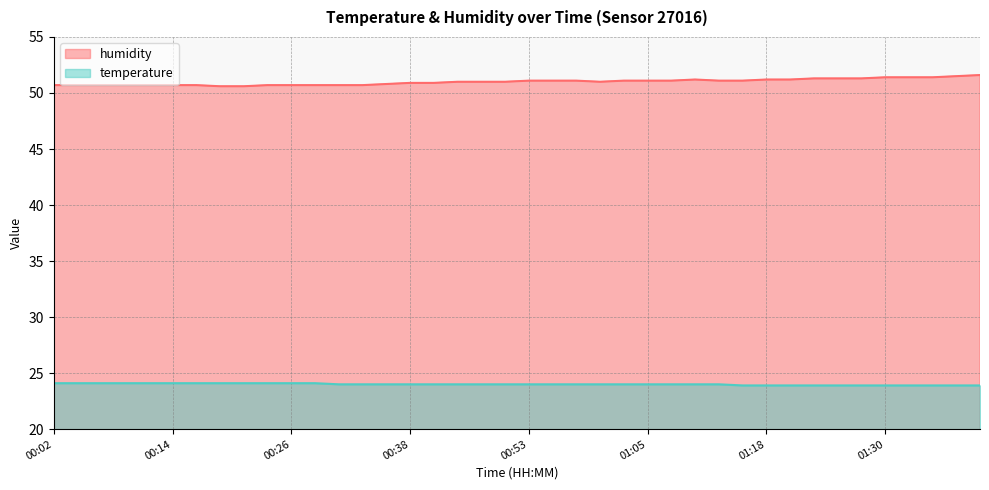

Does the chart display data point markers on the line(s)?

No